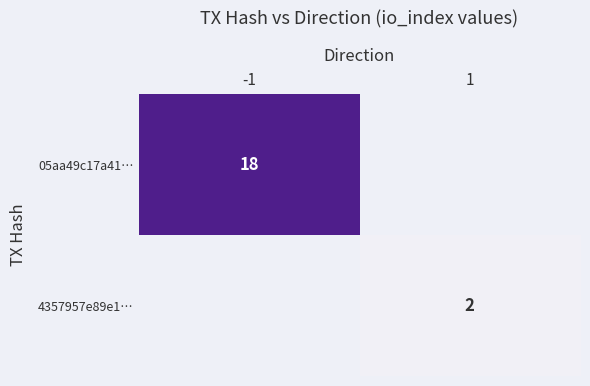

Is it true that 05aa49c17a41… equals 18 at -1?

True